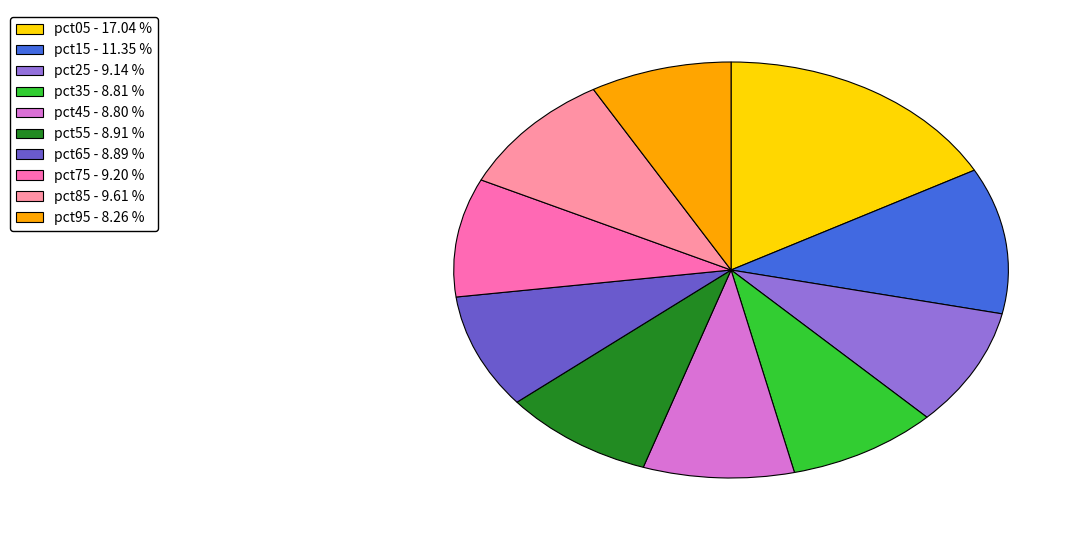

Does pct45 represent more than half of the total?

No